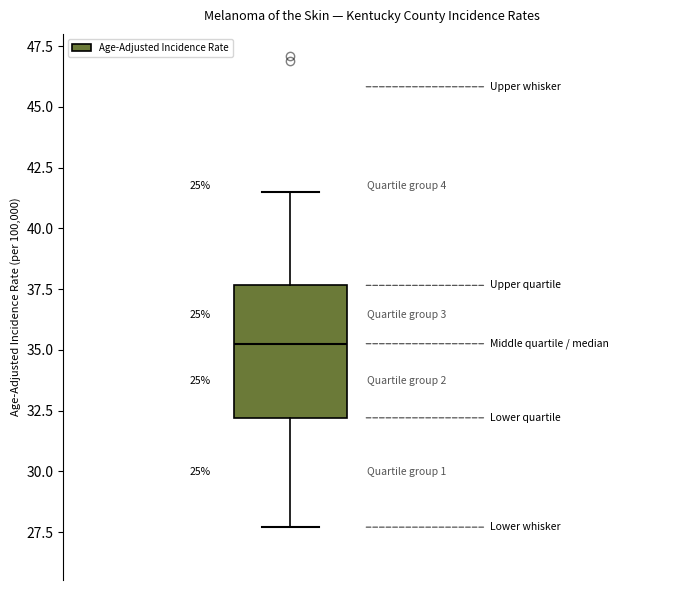

Where does the upper whisker of the box end on the y-axis? The values are not printed on the chart, so give them approximately, as read against the axis.

41.5